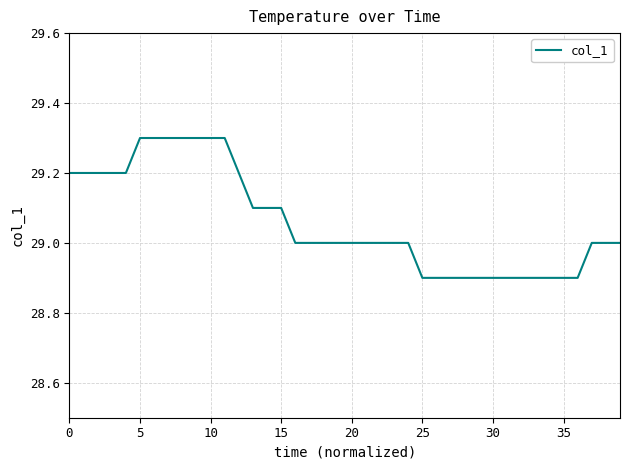

What is the maximum value shown in the chart?

29.3